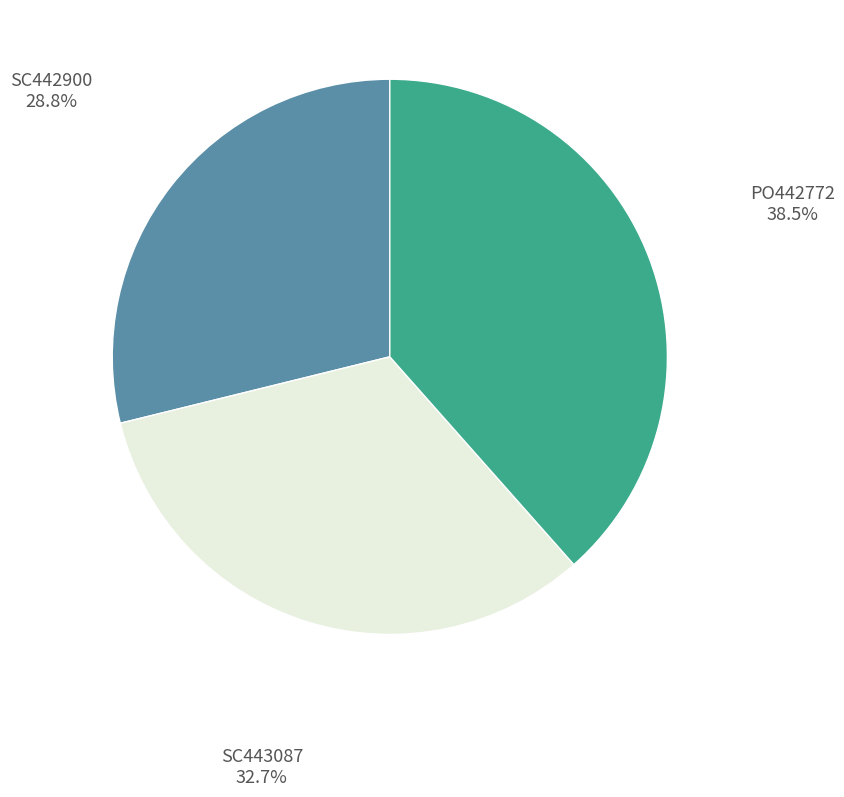

True or false: SC443087 accounts for 20% of the total.

False